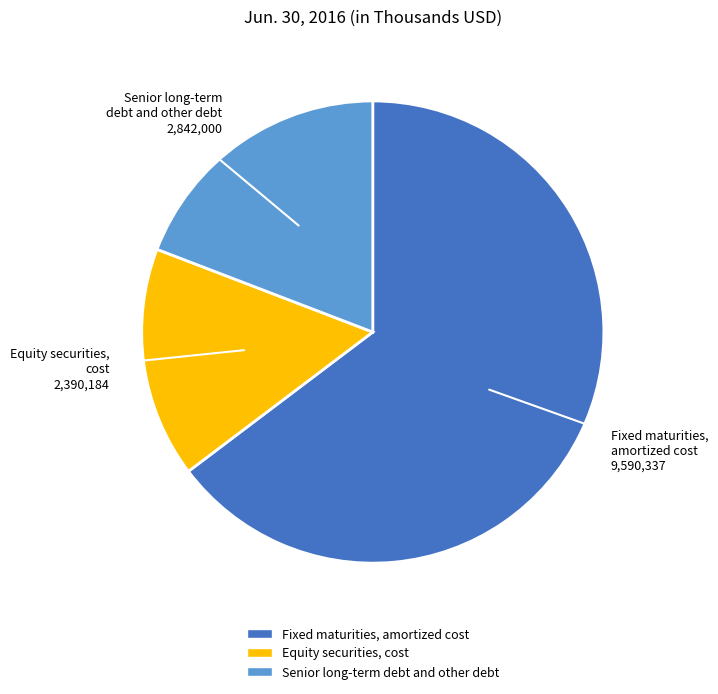

What is the smallest slice in the pie chart?

Equity securities, cost